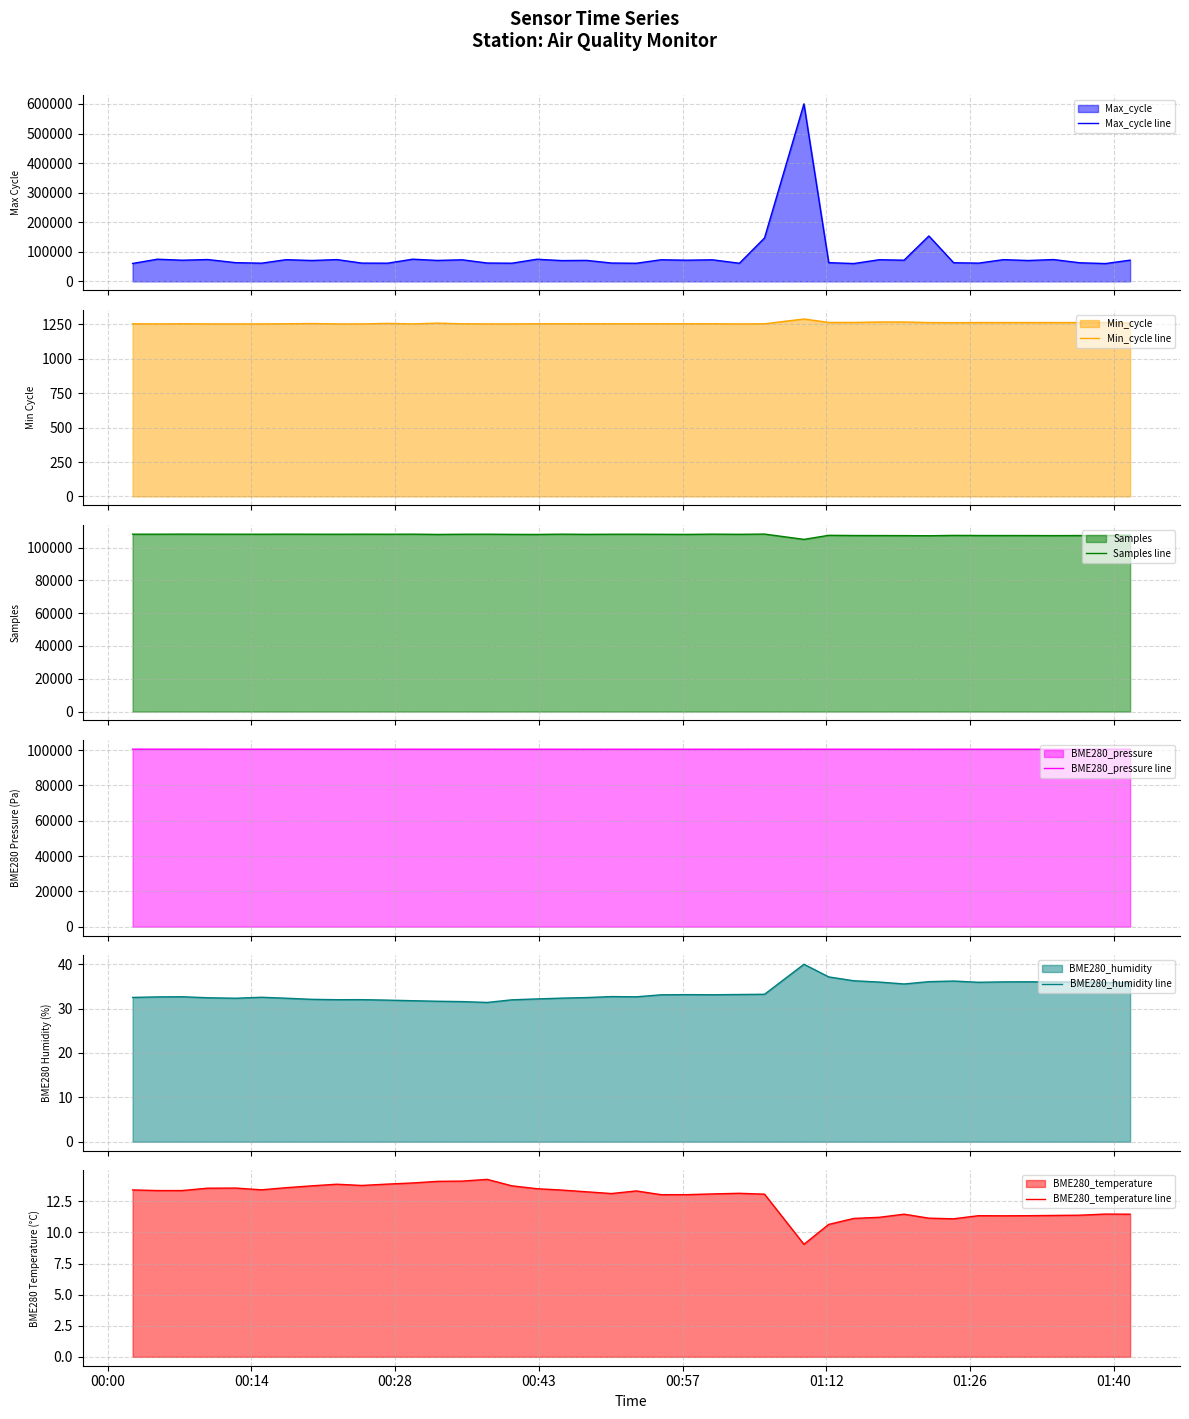

What is the maximum value shown in the chart?

600248.0